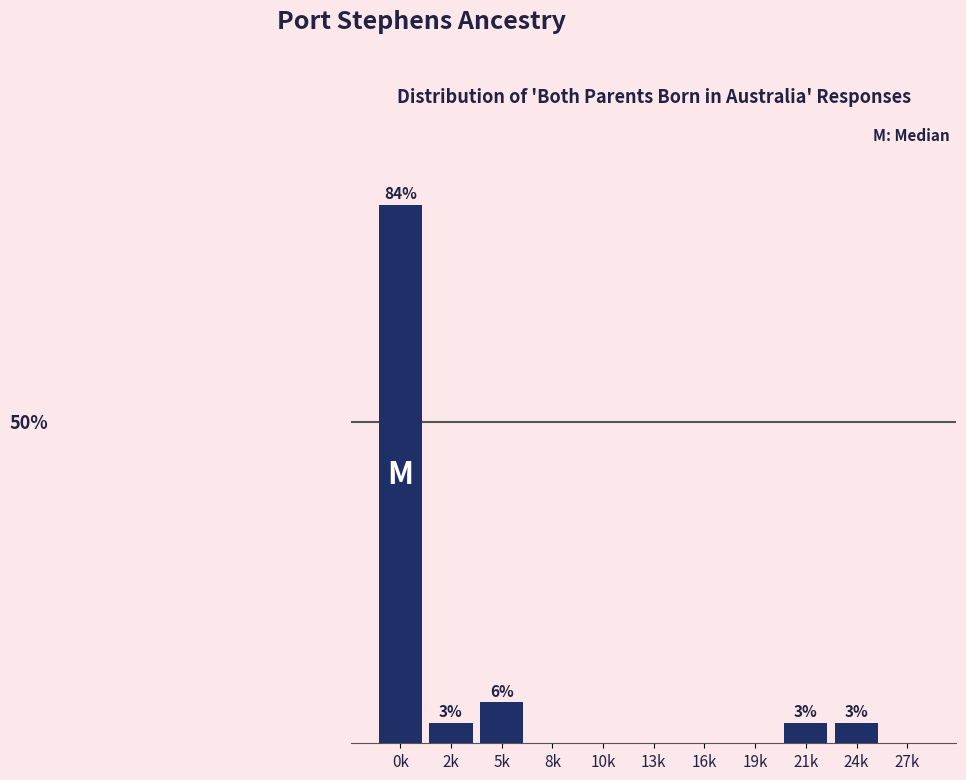

Are the bars horizontal?

No